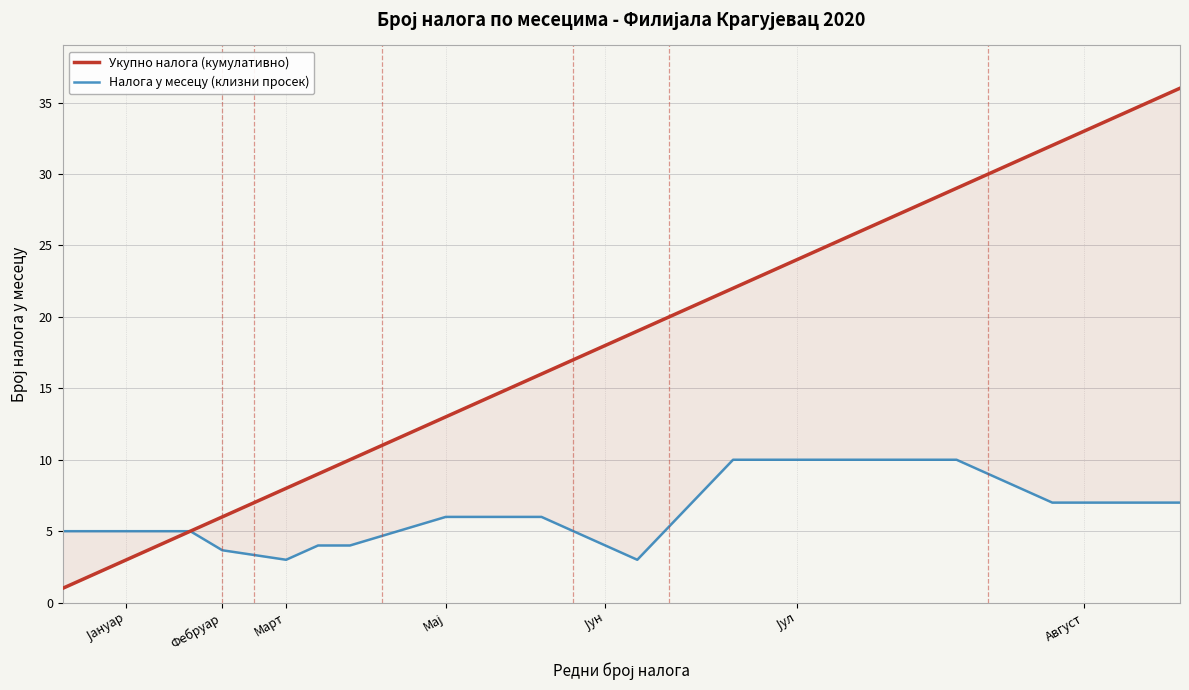

Is the value of Укупно налога (кумулативно) at 10 greater than the value of Налога у месецу (клизни просек) at 8?

Yes